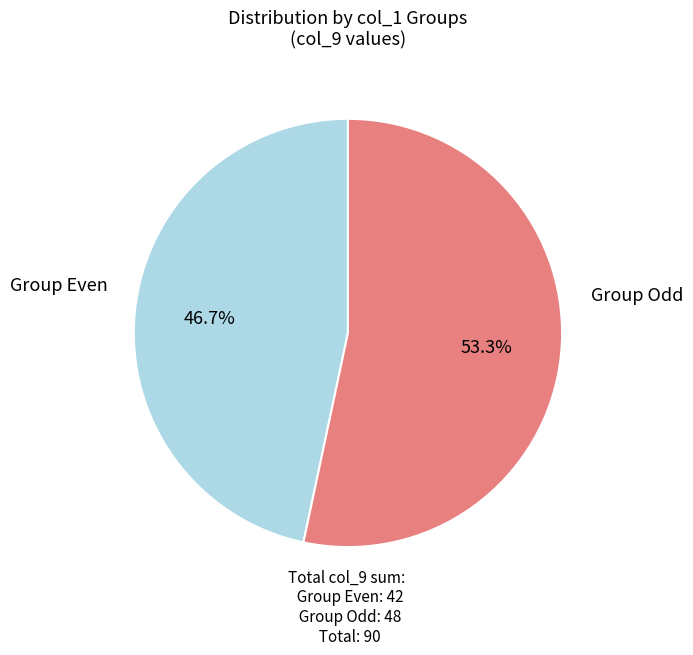

Approximately how many times larger is the value at Group Odd compared to Group Even?

1.1